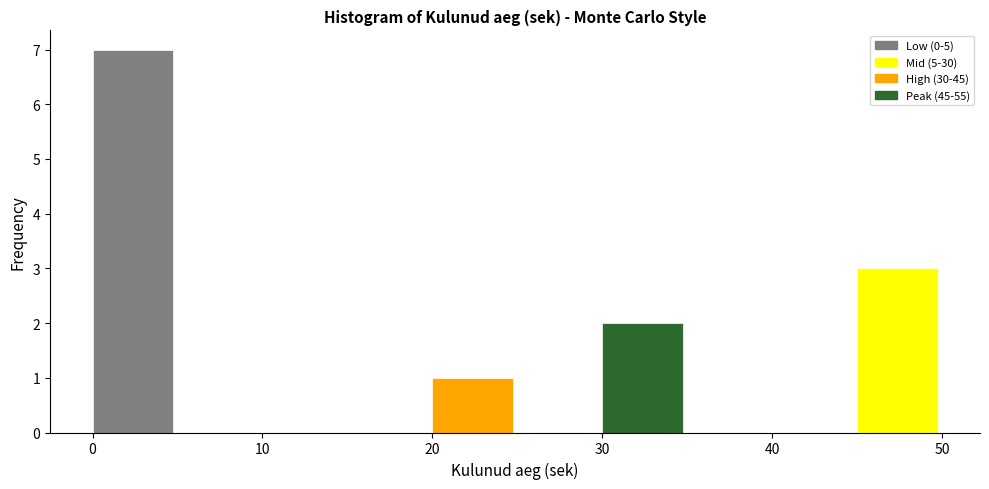

Reading left to right, list every bar in this chart as the range it spans on the x-axis followed by its height. The values are not printed on the chart, so give them approximately, as read against the axis.

0 to 5: 7
5 to 10: 0
10 to 15: 0
15 to 20: 0
20 to 25: 1
25 to 30: 0
30 to 35: 2
35 to 40: 0
40 to 45: 0
45 to 50: 3